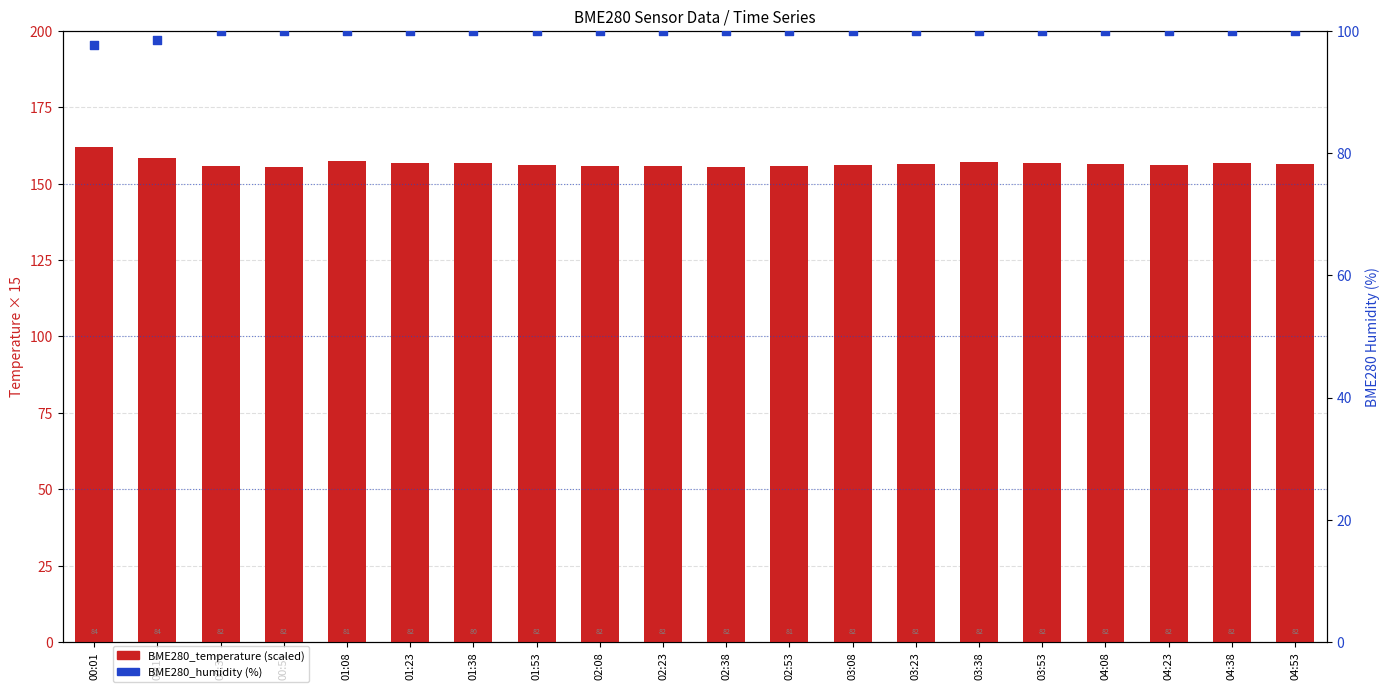

What is the total value across all series at 04:38?

256.8